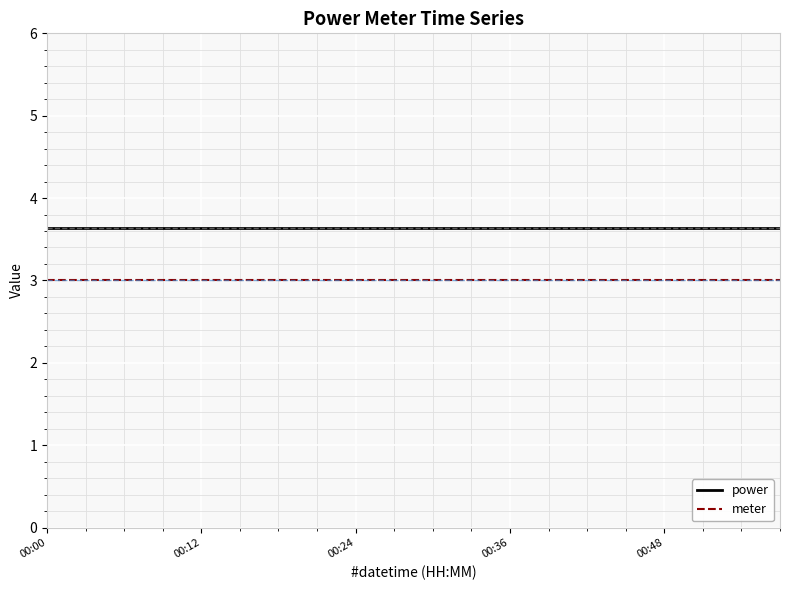

True or false: power and meter intersect in this chart.

False